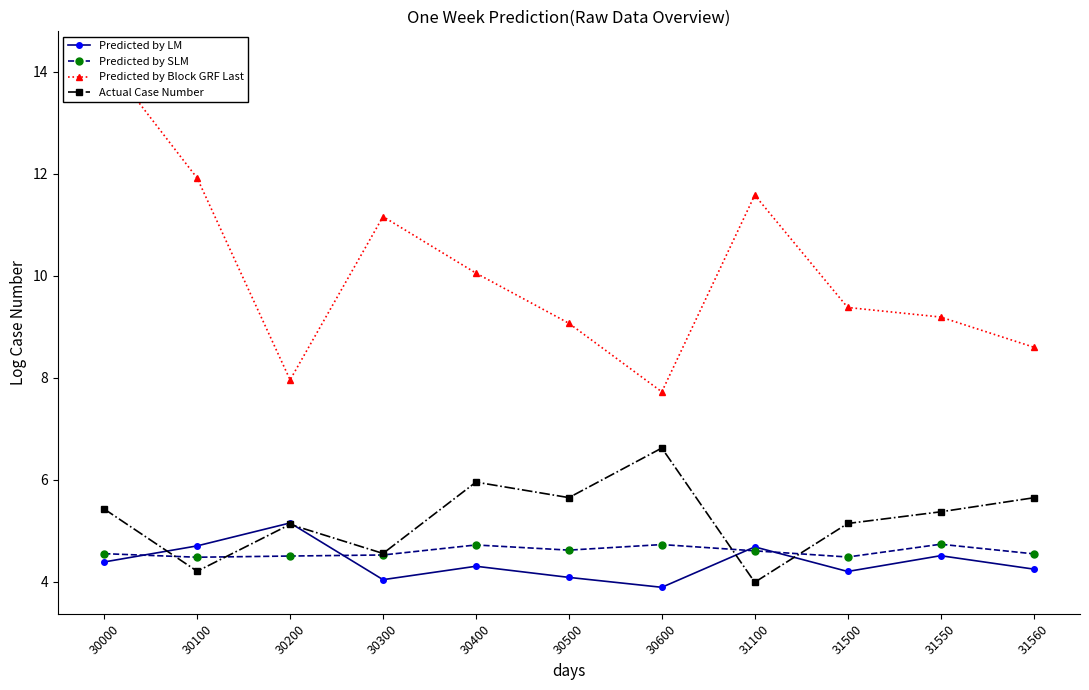

Reading left to right, what are all the values shown in this chart?

Predicted by LM: 30000=4.4	30100=4.7	30200=5.2	30300=4.0	30400=4.3	30500=4.1	30600=3.9	31100=4.7	31500=4.2	31550=4.5	31560=4.2
Predicted by SLM: 30000=4.5	30100=4.5	30200=4.5	30300=4.5	30400=4.7	30500=4.6	30600=4.7	31100=4.6	31500=4.5	31550=4.7	31560=4.5
Predicted by Block GRF Last: 30000=14.3	30100=11.9	30200=8.0	30300=11.2	30400=10.1	30500=9.1	30600=7.7	31100=11.6	31500=9.4	31550=9.2	31560=8.6
Actual Case Number: 30000=5.4	30100=4.2	30200=5.1	30300=4.6	30400=6.0	30500=5.6	30600=6.6	31100=4.0	31500=5.1	31550=5.4	31560=5.6